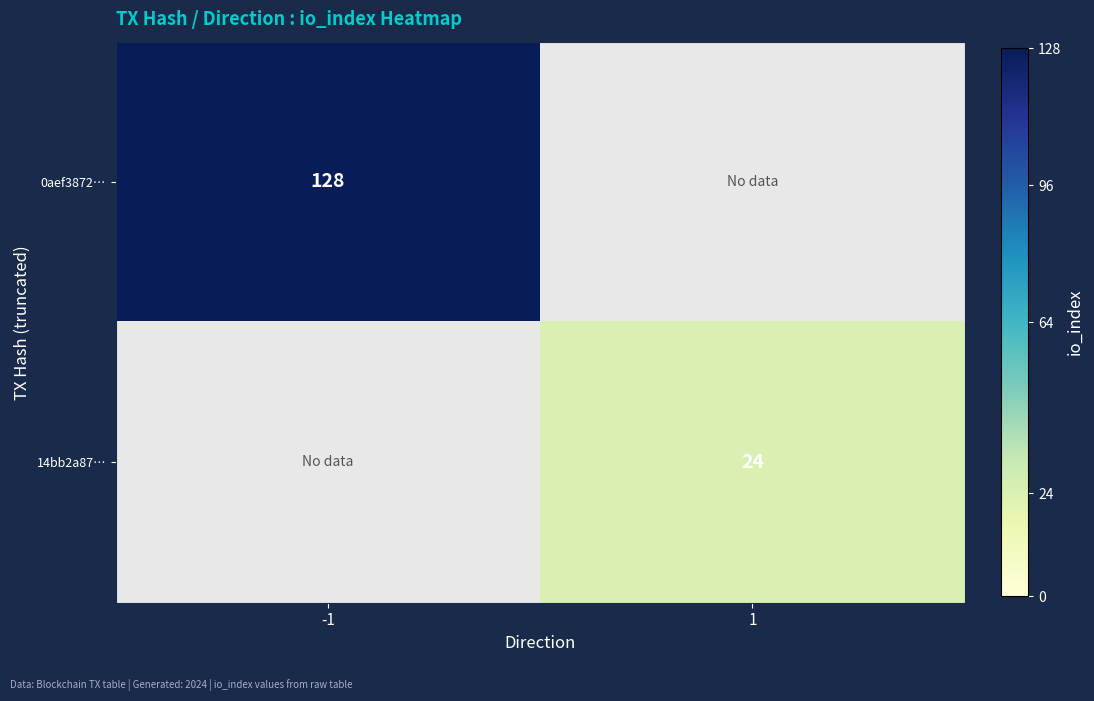

True or false: 14bb2a87… has a value of 24 at 1.

True